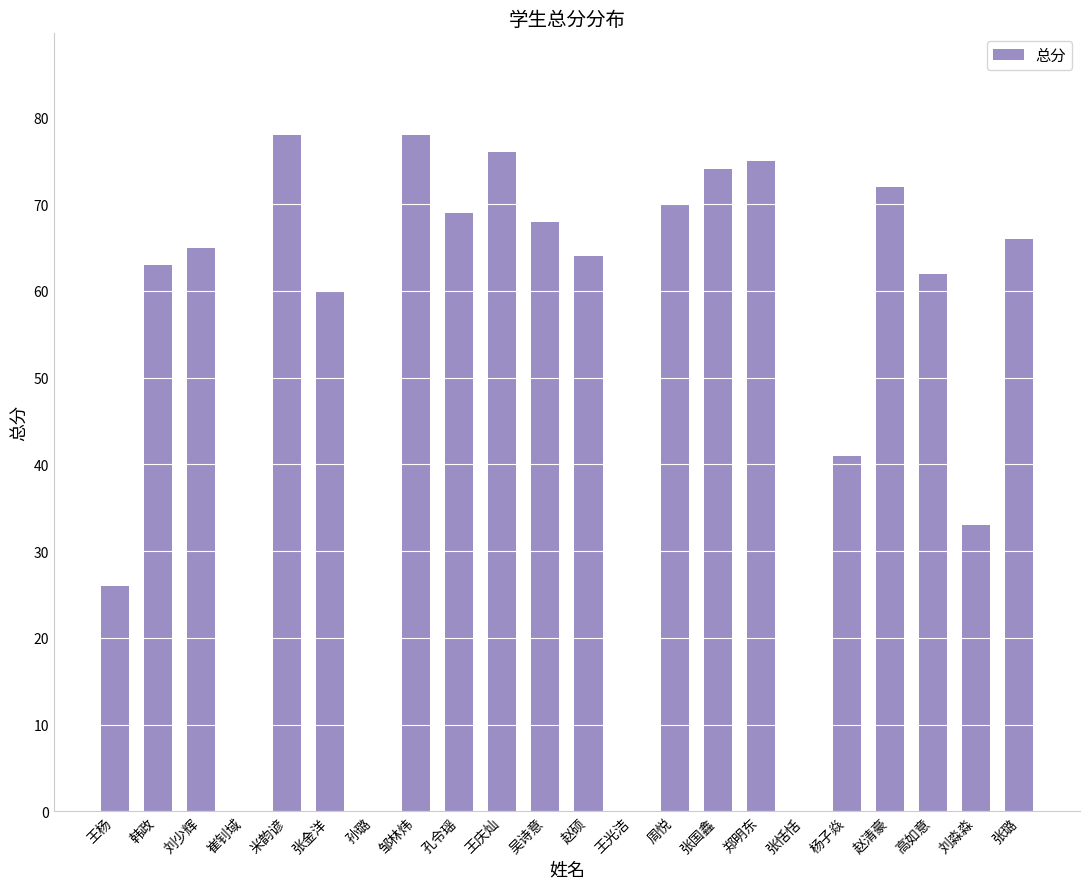

What is the ratio of the value at 郑明东 to the value at 杨子焱?

1.8